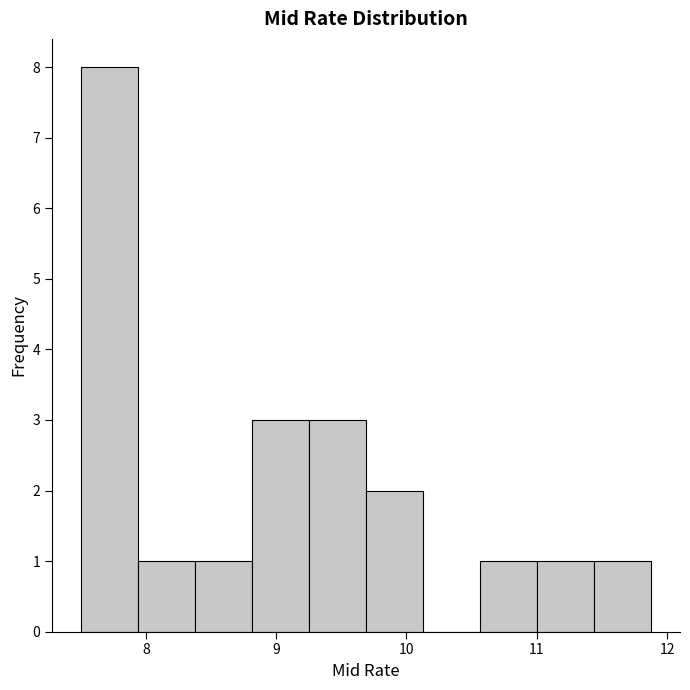

Reading left to right, list every bar in this chart as the range it spans on the x-axis followed by its height. Neither the bar edges nor the heights are printed on the chart, so give them approximately, as read against the axes.

7.5 to 7.9: 8
7.9 to 8.4: 1
8.4 to 8.8: 1
8.8 to 9.3: 3
9.3 to 9.7: 3
9.7 to 10.1: 2
10.1 to 10.6: 0
10.6 to 11.0: 1
11.0 to 11.4: 1
11.4 to 11.9: 1